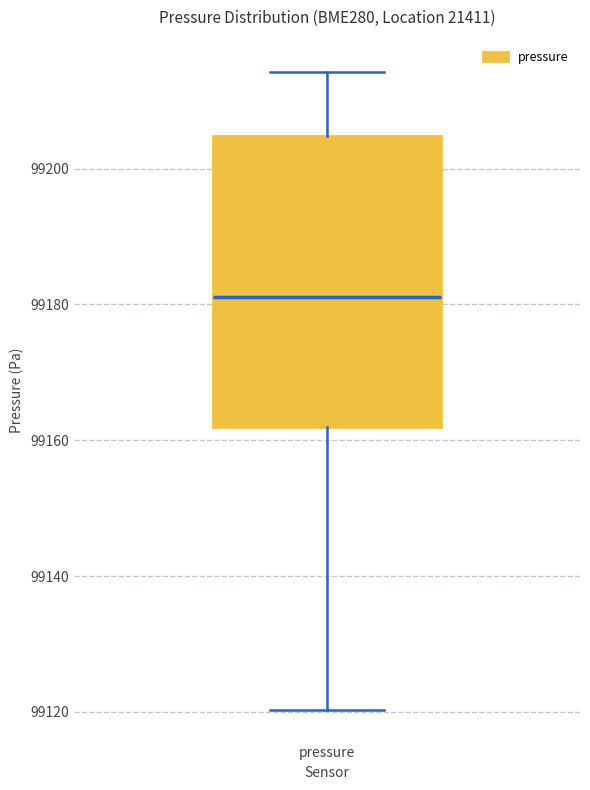

Read this box plot against the y-axis: the position of the median line, the range covered by the box, and the ends of both whiskers. The values are not printed on the chart, so give them approximately, as read against the axis.

median 99182, box 99162 to 99204, whiskers 99120 to 99214